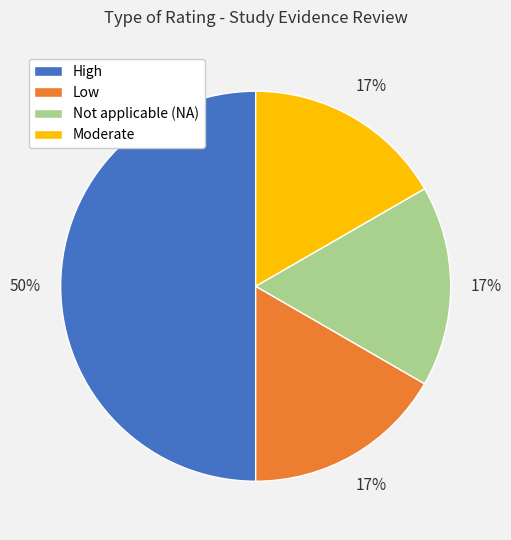

To the nearest percent, what portion does High represent?

50%